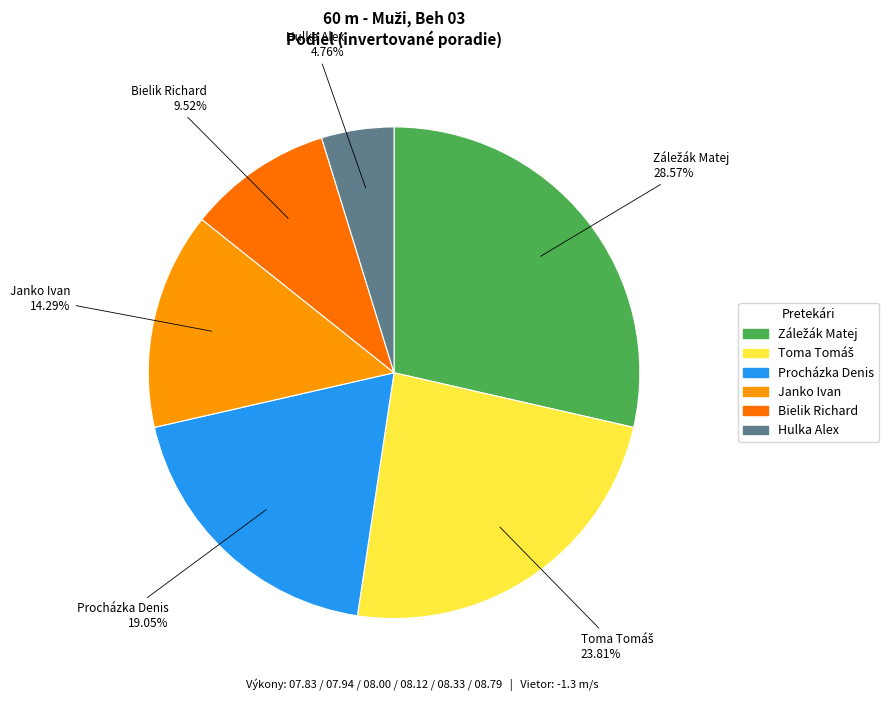

Which slice is the smallest?

Hulka Alex